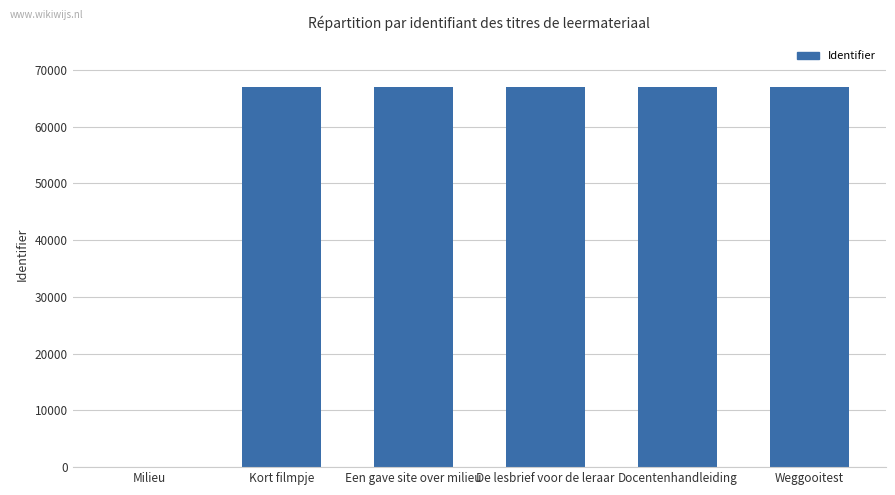

How many data points does each series have?

6